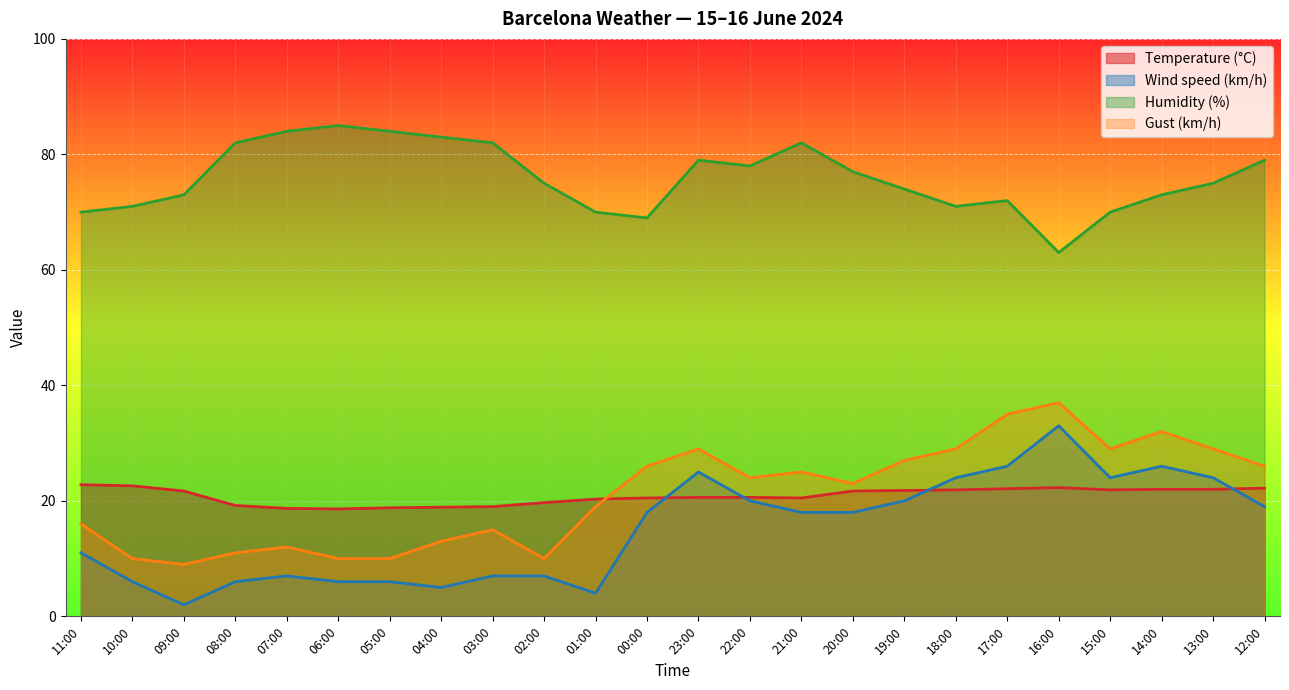

In Temperature (°C), how many points are lower than both neighbors (excluding endpoints)?

3